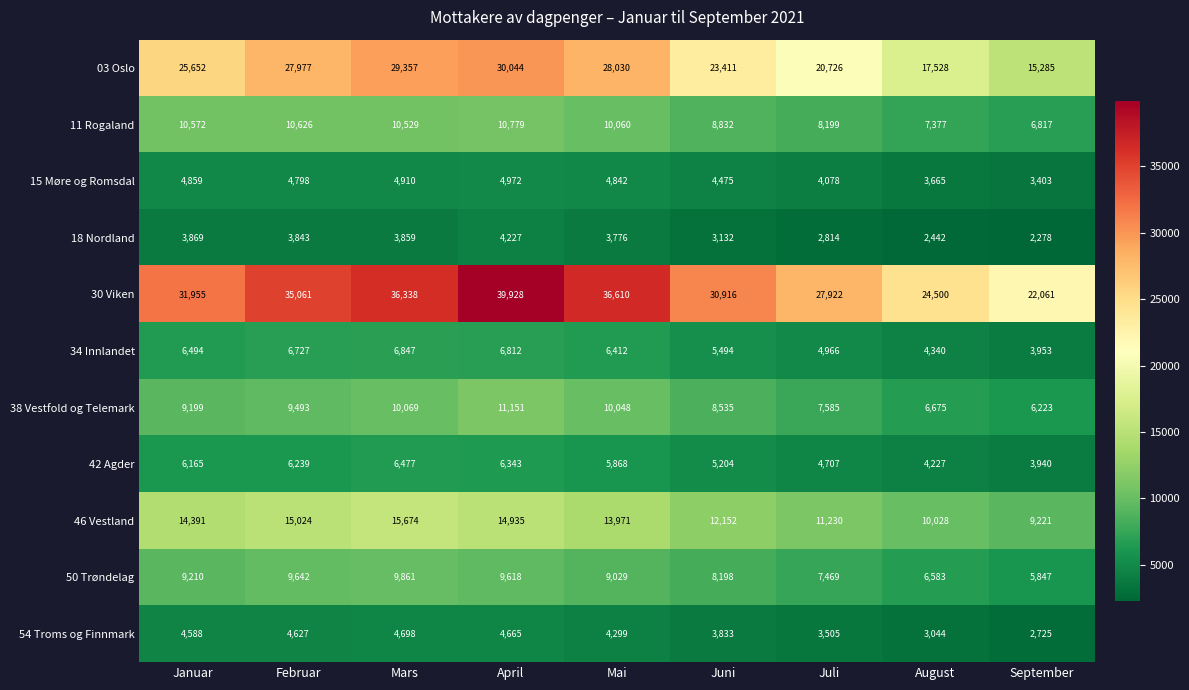

Between April and August, which series saw the biggest shift?

30 Viken